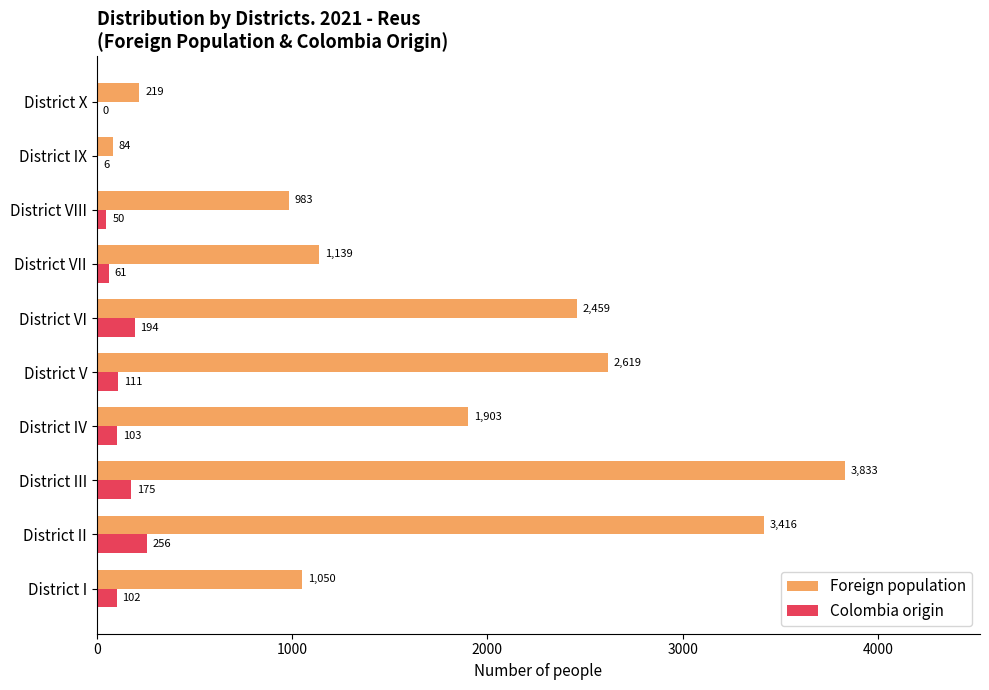

Which series has the largest total across all categories?

Foreign population